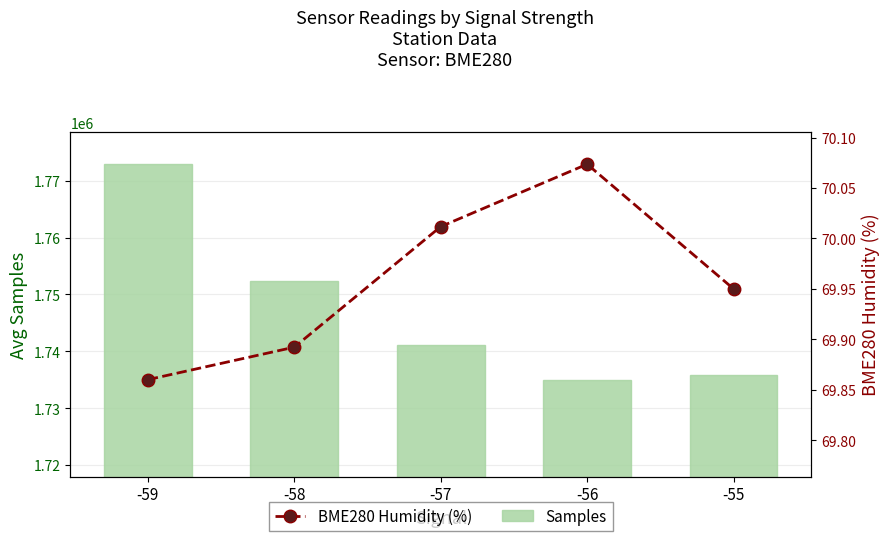

What is the difference between the second highest and second lowest values in the Samples series?

16447.9